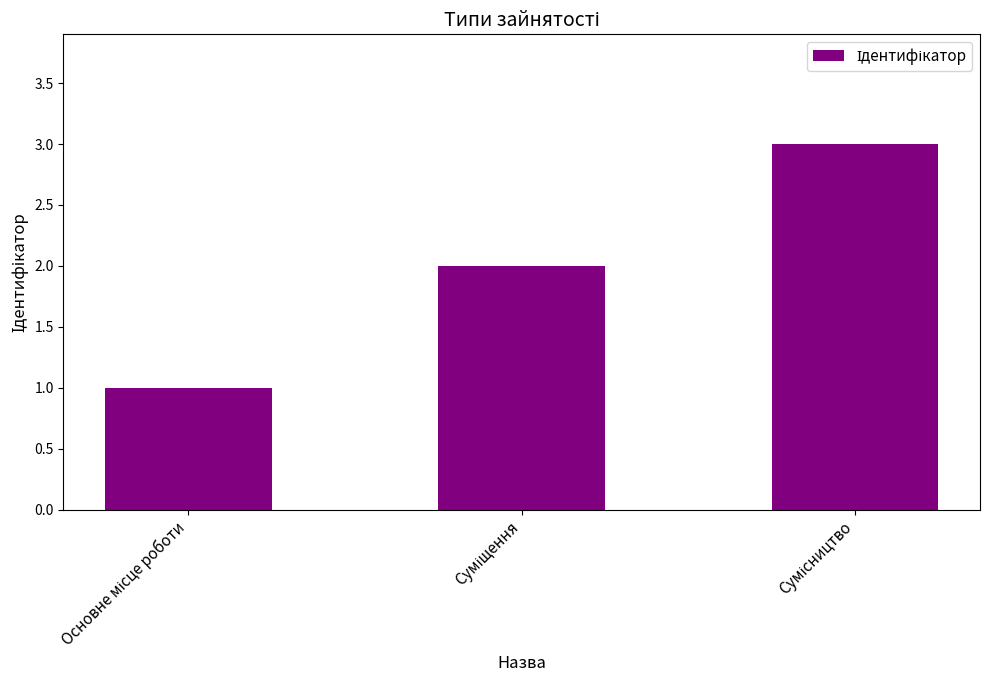

Count the number of data series in this chart.

1